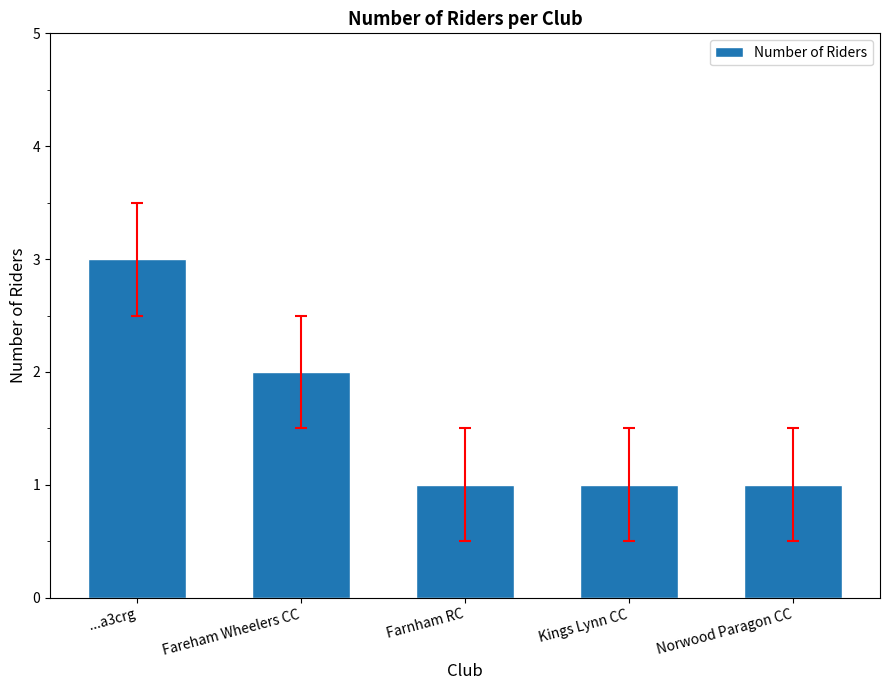

Reading left to right, transcribe all the data shown in this chart.

...a3crg=3	Fareham Wheelers CC=2	Farnham RC=1	Kings Lynn CC=1	Norwood Paragon CC=1